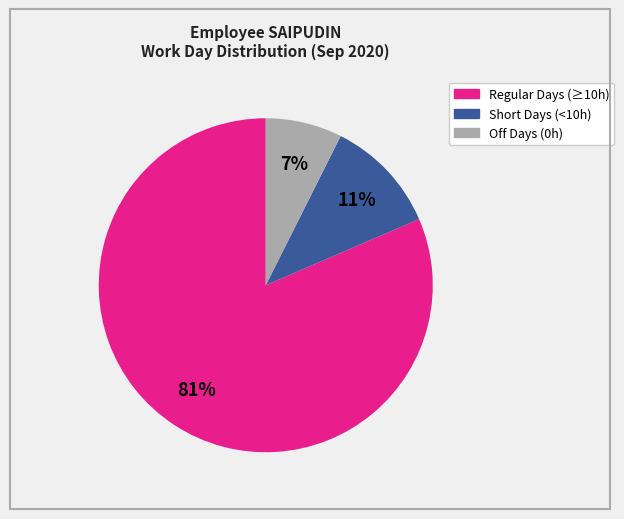

To the nearest percent, what is the average slice percentage?

33%